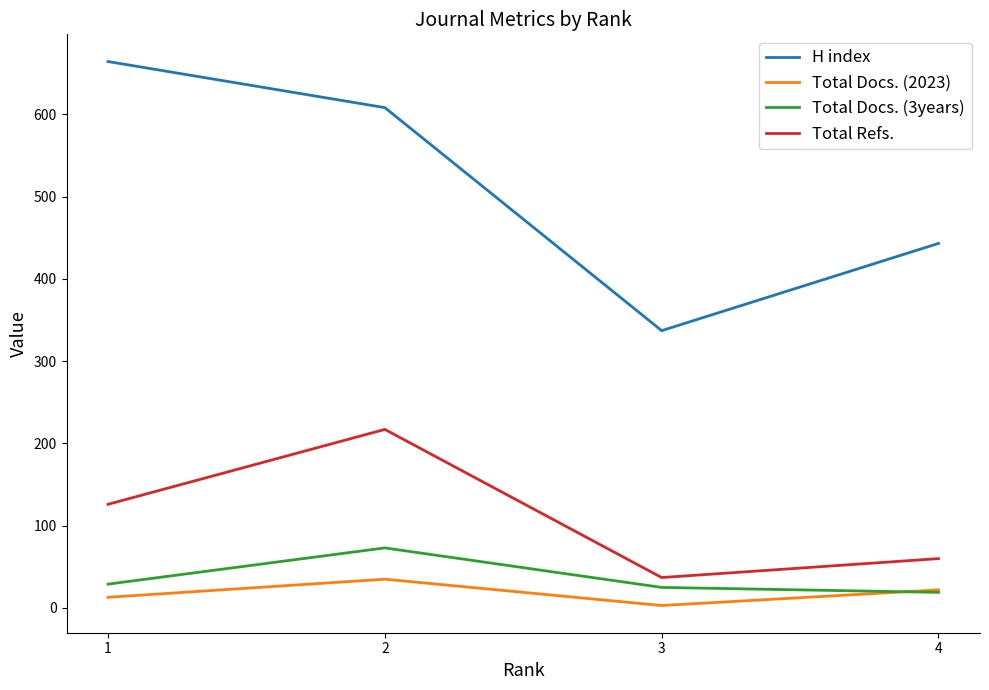

Rank the series by their maximum value, from highest to lowest.

H index, Total Refs., Total Docs. (3years), Total Docs. (2023)